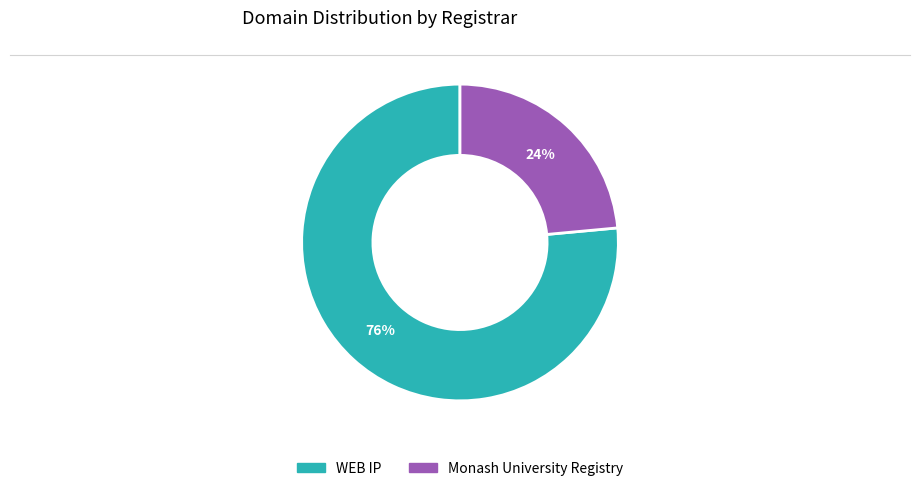

Which slice is the largest?

WEB IP